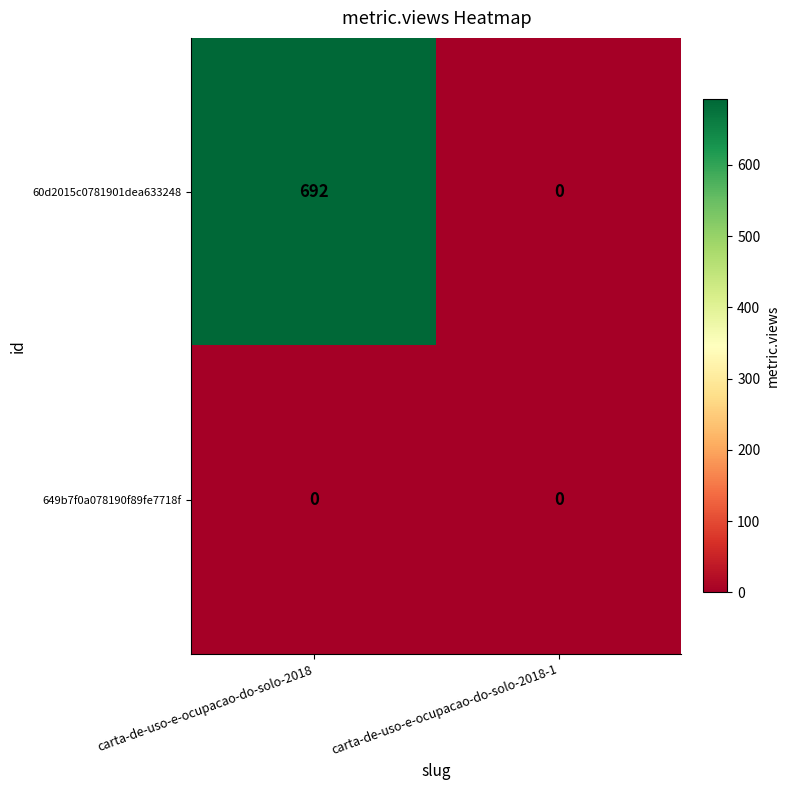

Which series has the largest range (max minus min)?

60d2015c0781901dea633248